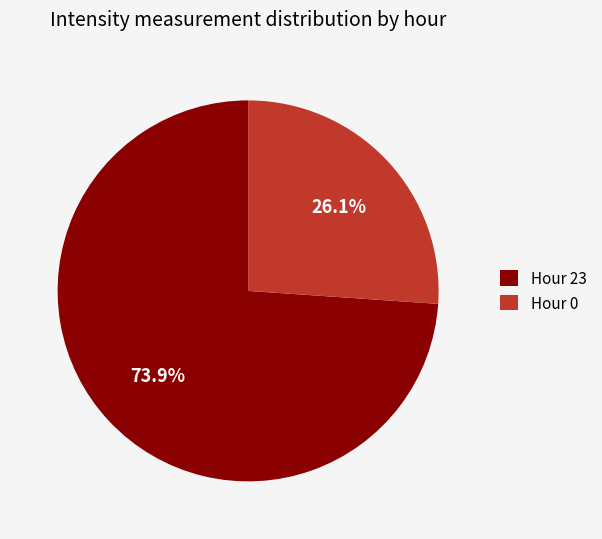

What is the largest slice in the pie chart?

Hour 23